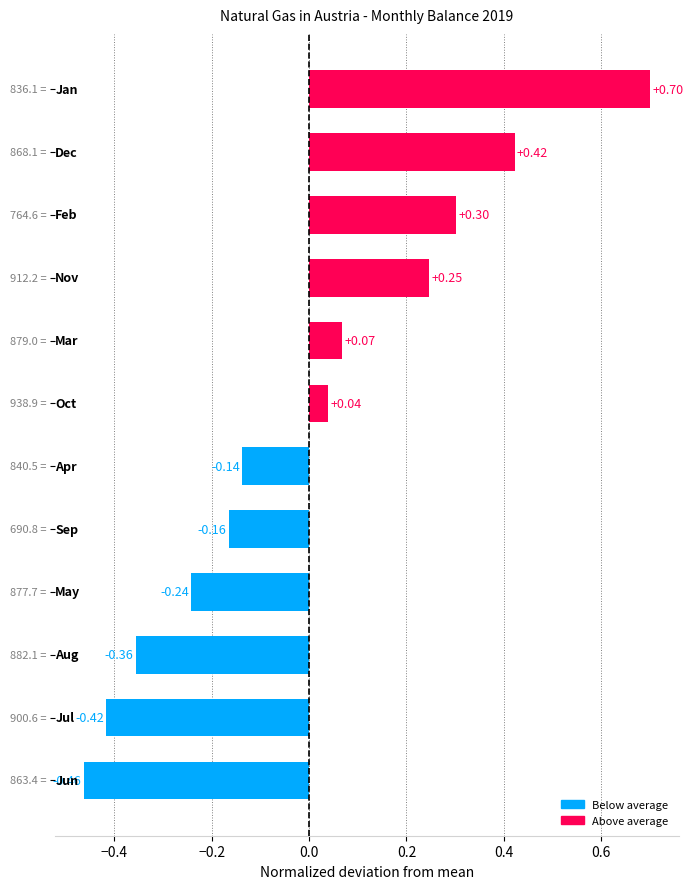

What is the difference between the second highest and minimum values?

0.9